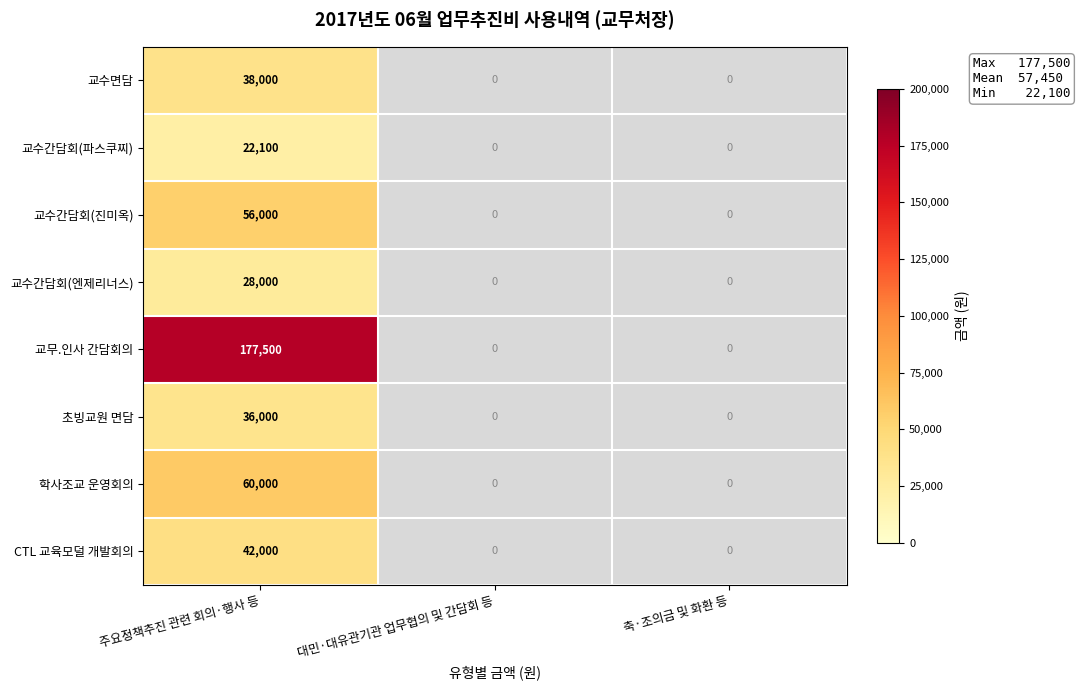

What is the spread (max minus min) of values at 주요정책추진 관련 회의·행사 등?

155400